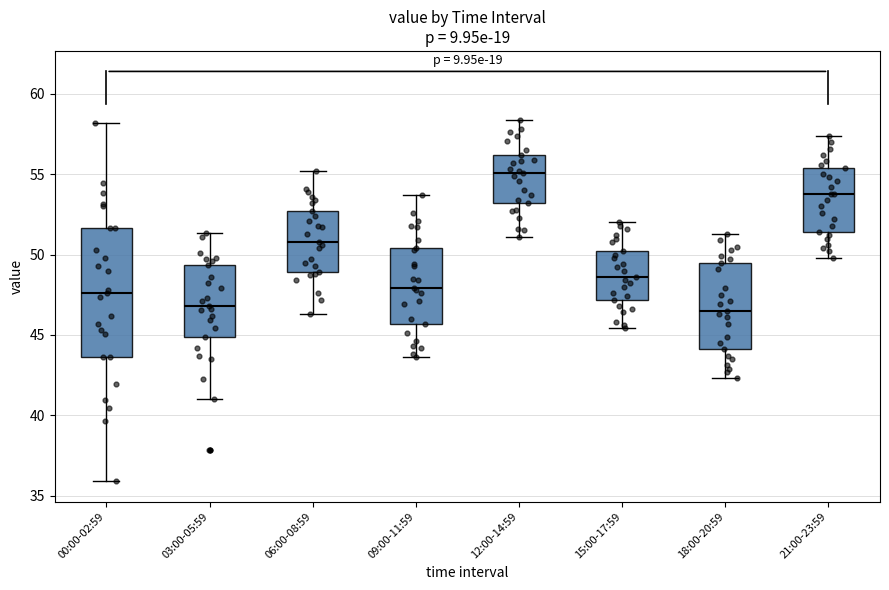

Where does the median line of the box for 18:00-20:59 sit on the y-axis? The values are not printed on the chart, so give them approximately, as read against the axis.

46.5